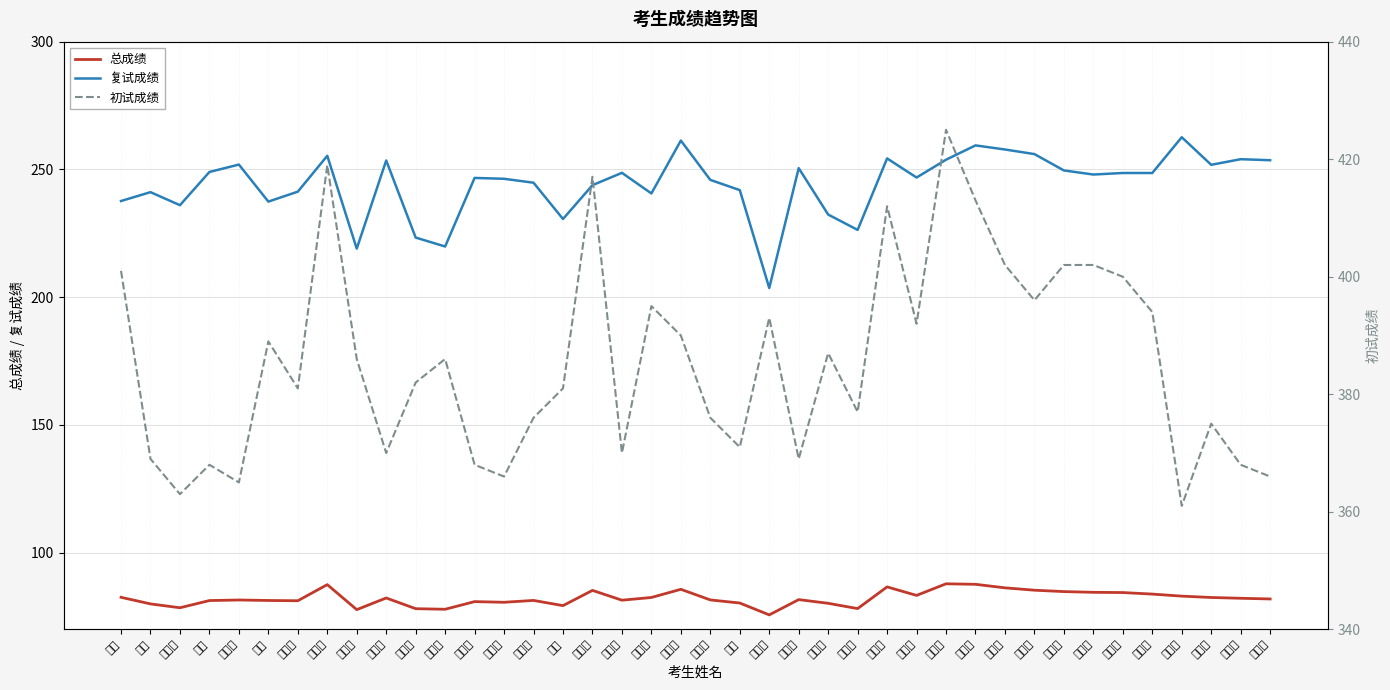

Reading left to right, transcribe all the data shown in this chart.

总成绩: 82.5	80.0	78.4	81.3	81.5	81.3	81.2	87.5	77.7	82.3	78.1	77.9	80.8	80.6	81.3	79.3	85.2	81.4	82.5	85.7	81.5	80.3	75.7	81.6	80.2	78.1	86.6	83.3	87.8	87.6	86.2	85.3	84.8	84.5	84.4	83.8	83.0	82.5	82.2	81.9
复试成绩: 237.6	241.1	236.0	249.0	251.9	237.4	241.3	255.3	219.0	253.5	223.3	219.8	246.7	246.3	244.8	230.6	243.8	248.7	240.6	261.3	245.9	241.9	203.6	250.5	232.3	226.3	254.3	246.8	253.8	259.4	257.8	256.0	249.6	248.0	248.6	248.6	262.6	251.8	254.0	253.6
初试成绩: 401.0	369.0	363.0	368.0	365.0	389.0	381.0	419.0	386.0	370.0	382.0	386.0	368.0	366.0	376.0	381.0	417.0	370.0	395.0	390.0	376.0	371.0	393.0	369.0	387.0	377.0	412.0	392.0	425.0	413.0	402.0	396.0	402.0	402.0	400.0	394.0	361.0	375.0	368.0	366.0